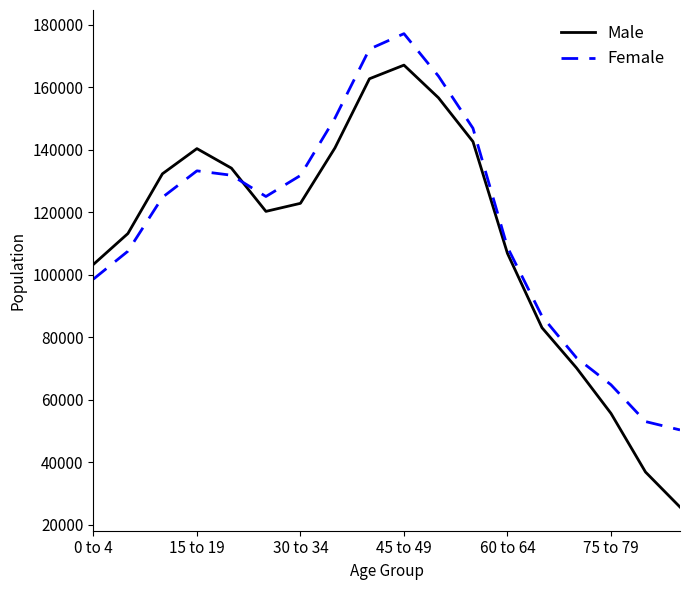

Which series has the widest spread of values?

Male